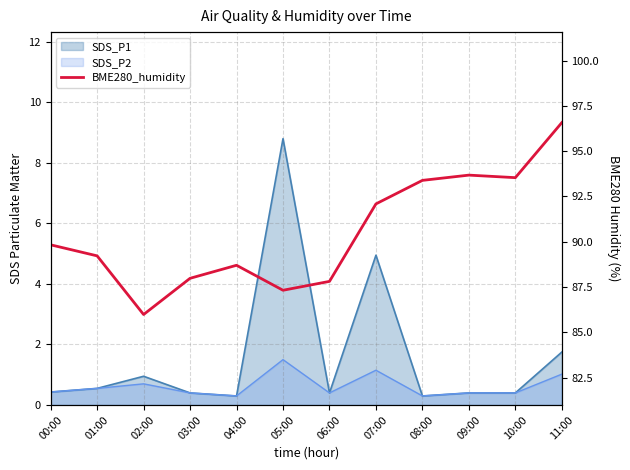

What is the label of the 9th point from the left?

08:00